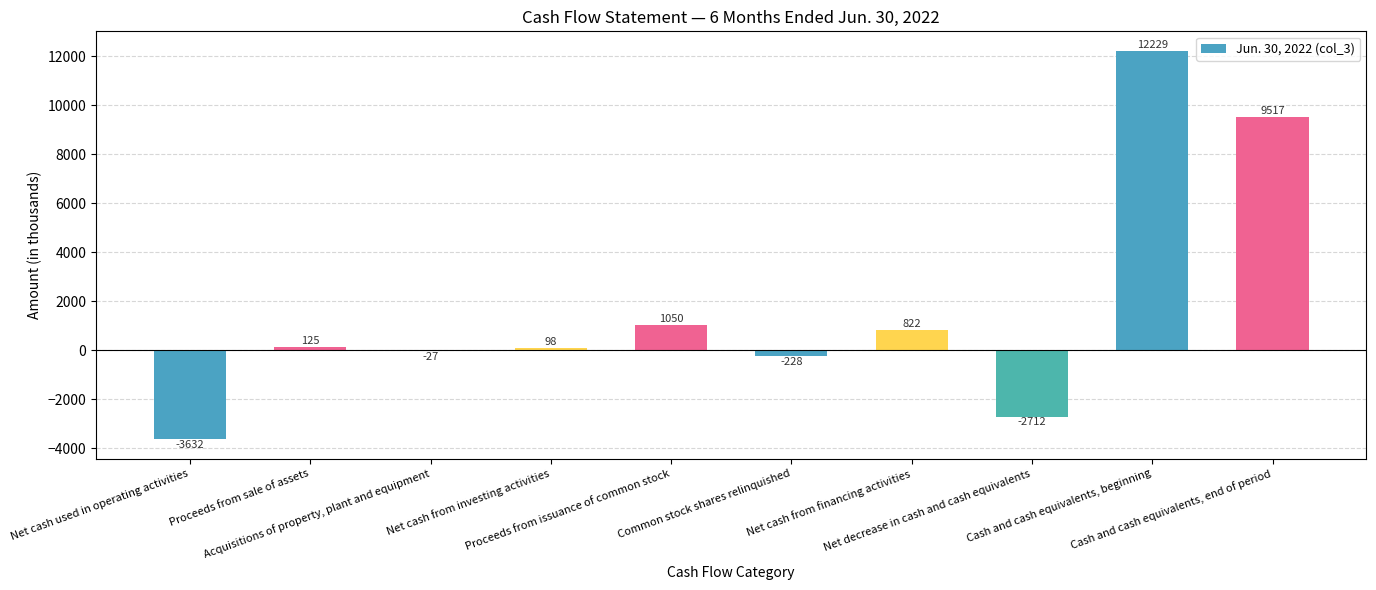

What is the maximum value shown in the chart?

12229